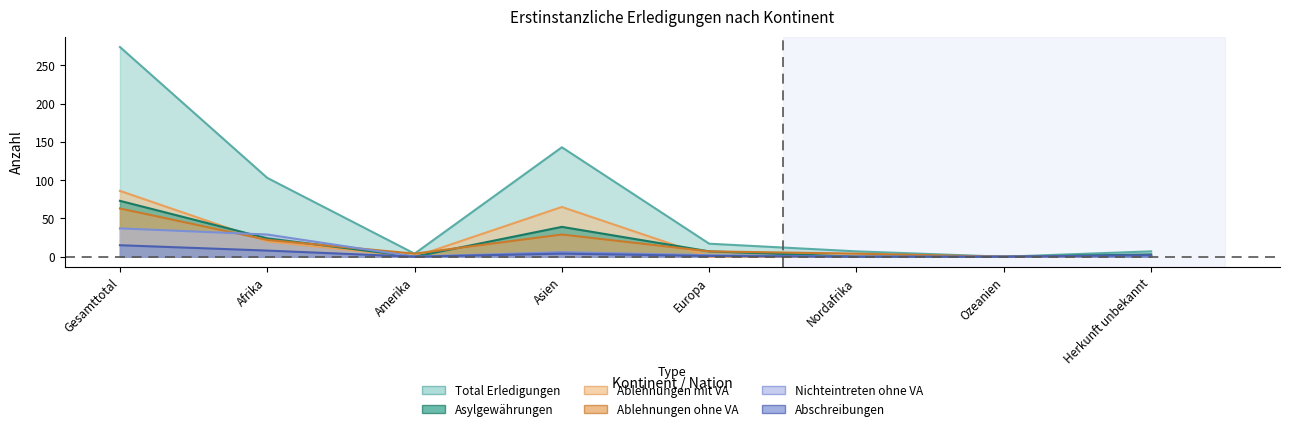

How many lines are shown in the chart?

6